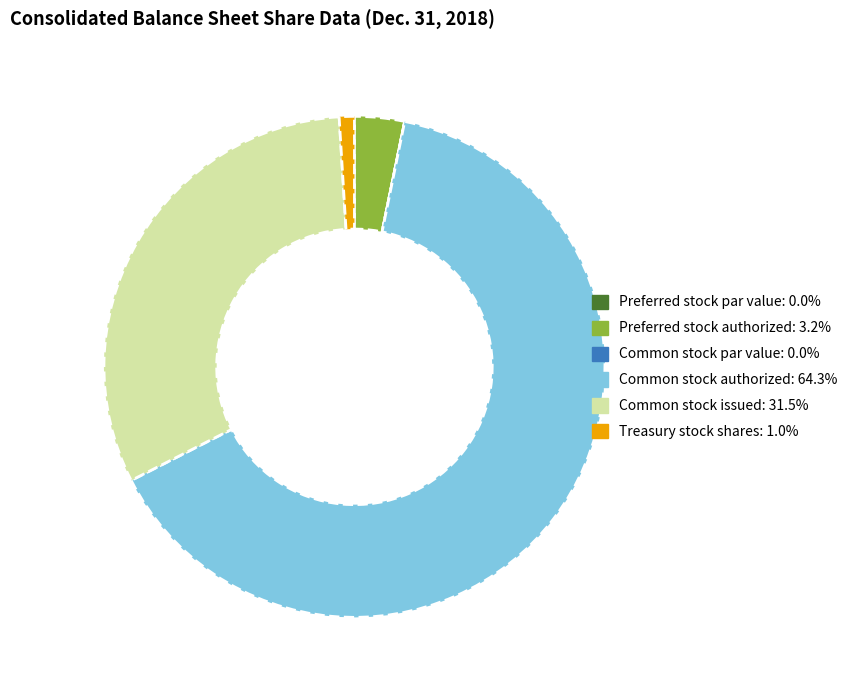

Is the sum of Preferred stock authorized and Treasury stock shares greater than half?

No